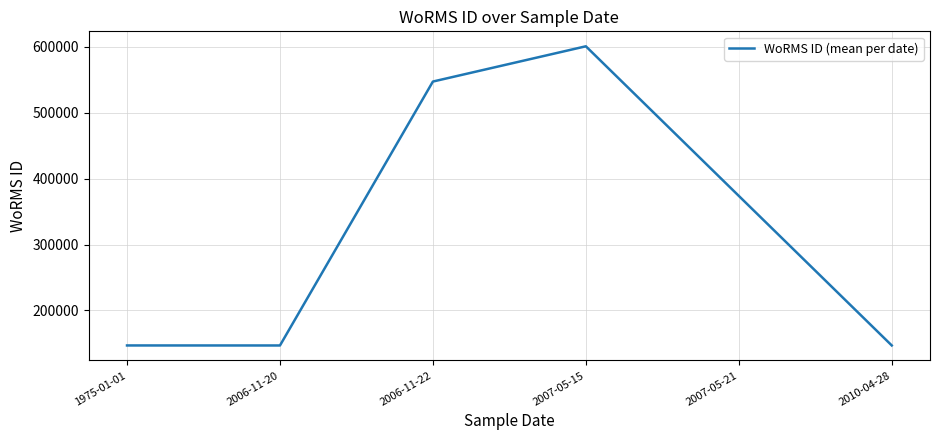

Where is the data nearest to the value 373827?

2007-05-21